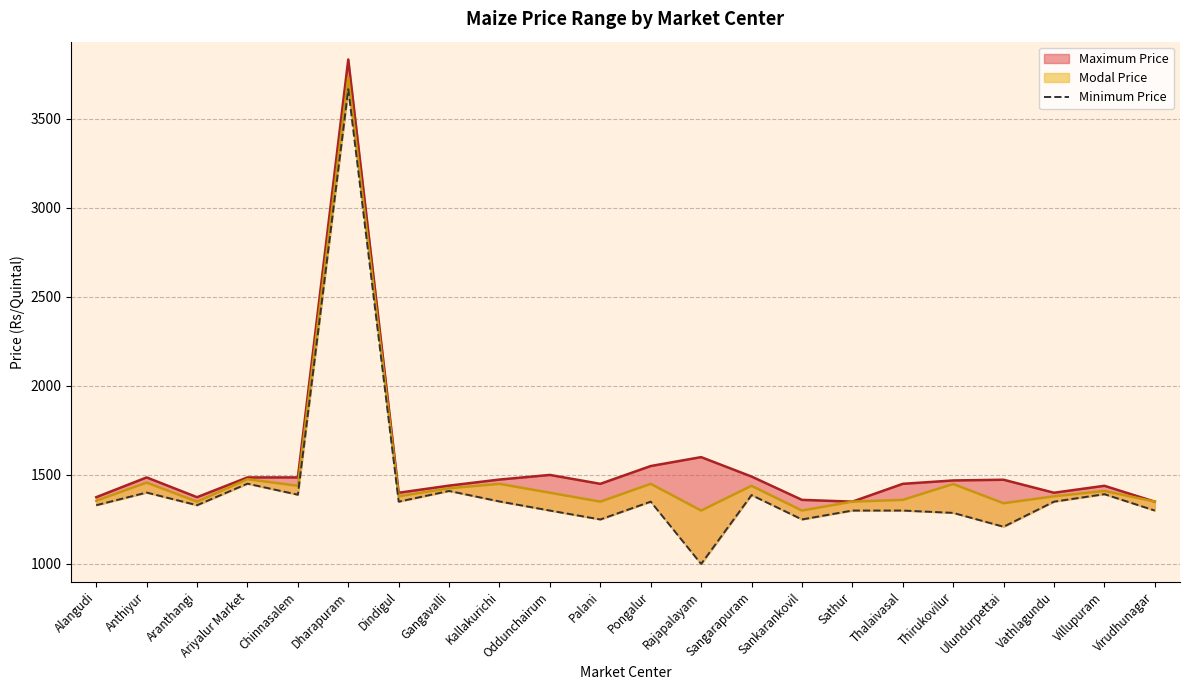

The value at Sathur is 1743. True or false?

False